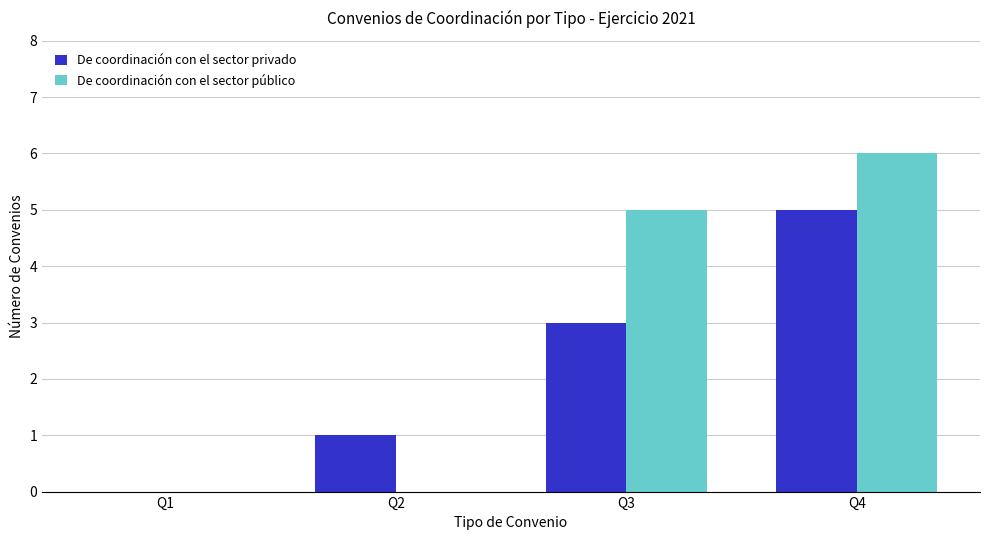

What is the total value across all series at Q4?

11